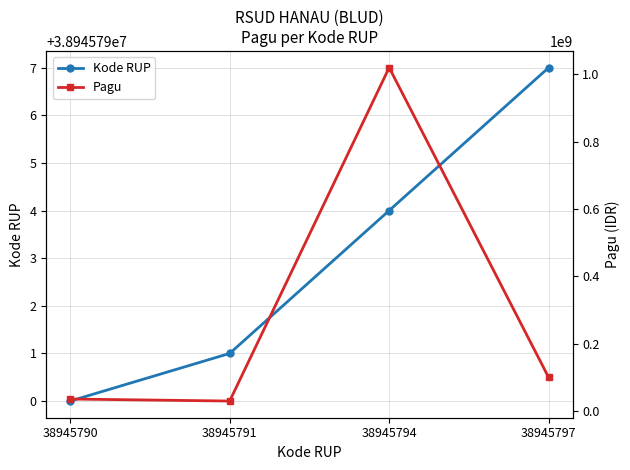

What is the difference between the second highest and second lowest values in the Kode RUP series?

3